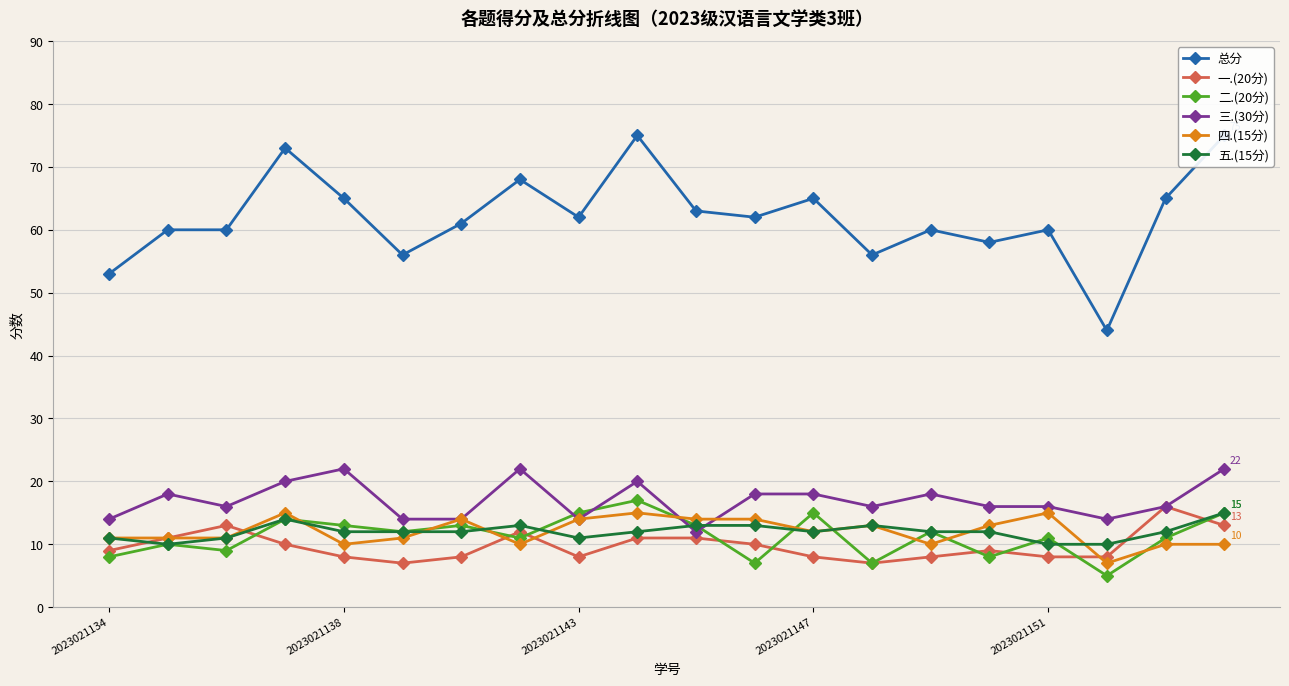

True or false: 四.(15分) has a value of 15 at 2023021151.

True